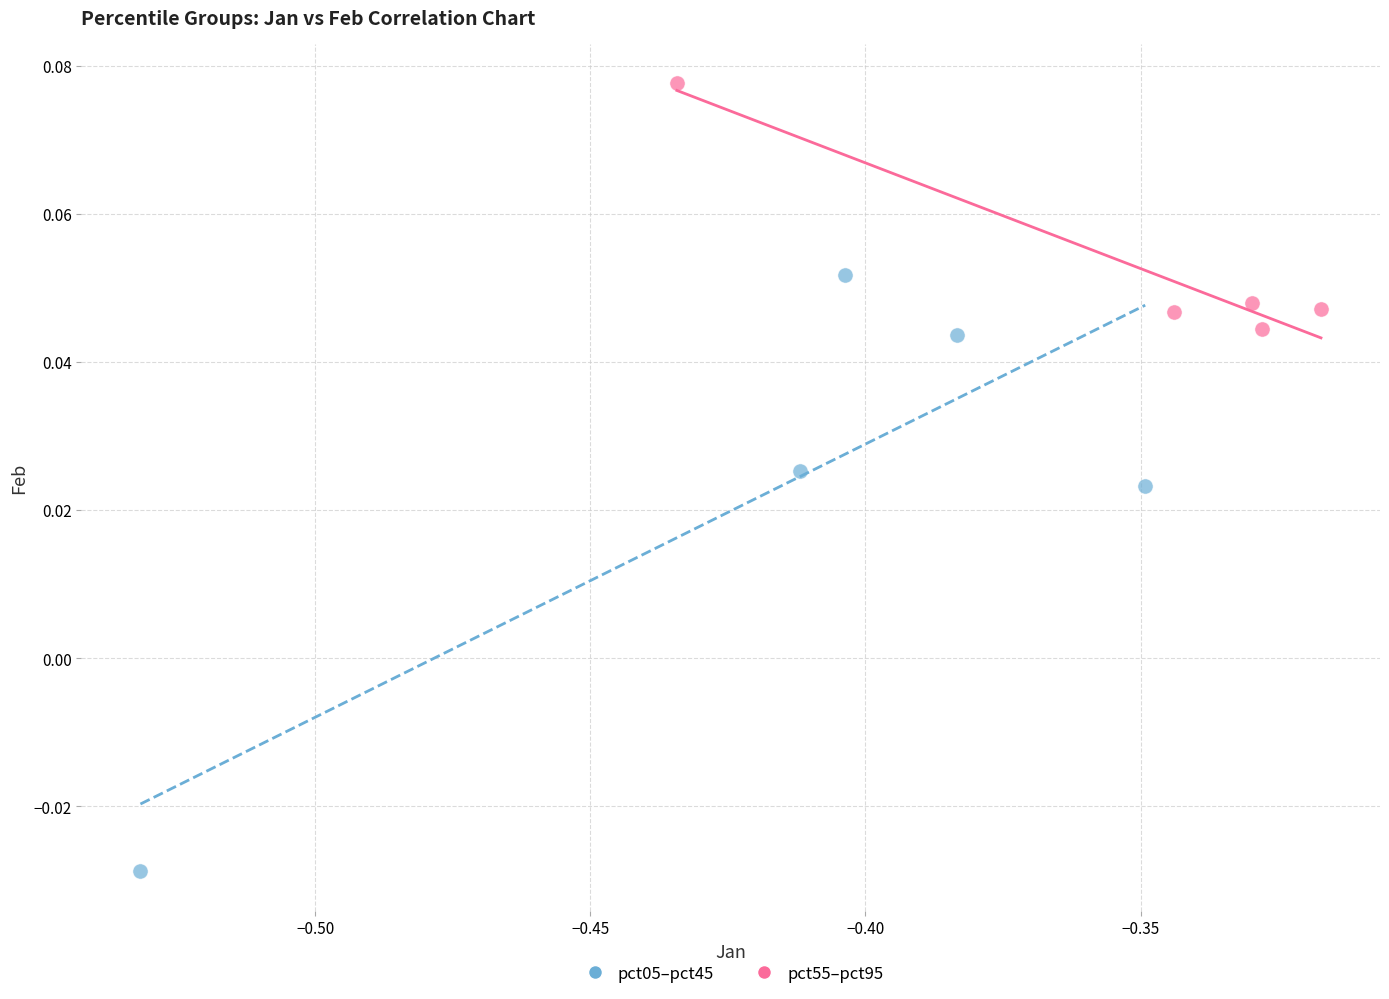

Which series contains the lowest Y value?

pct05–pct45